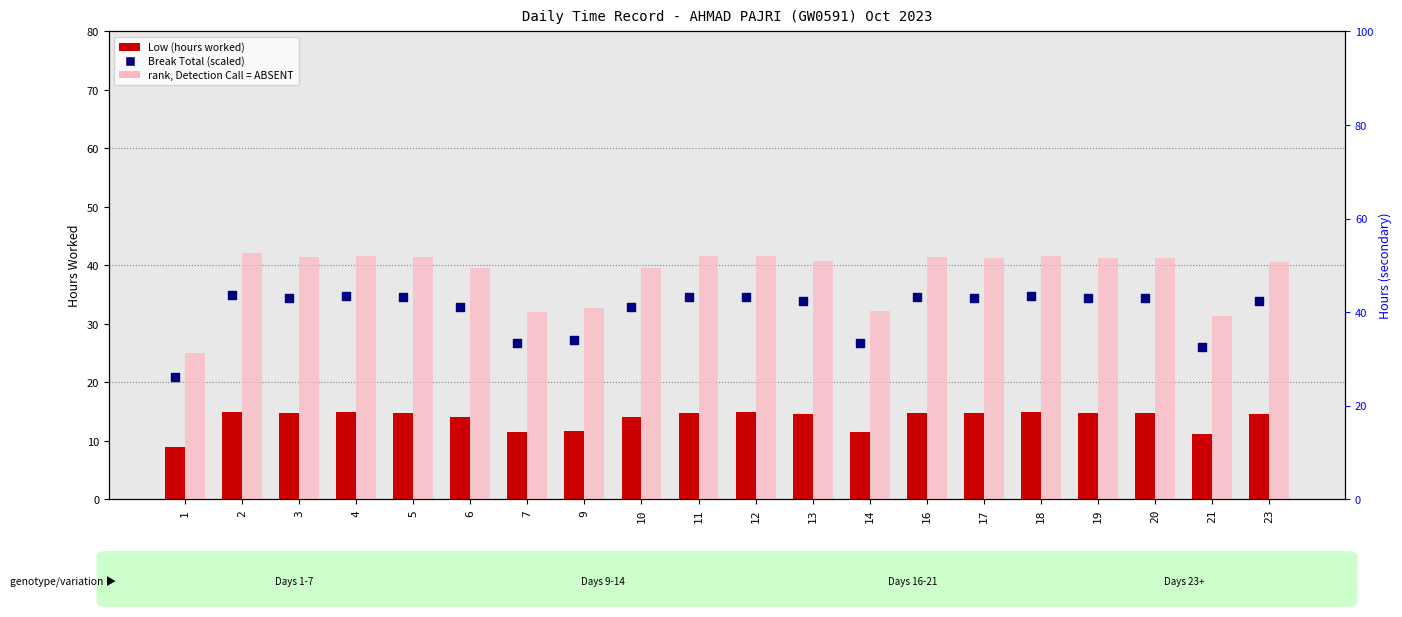

At how many categories does at least one series exceed 37?

19